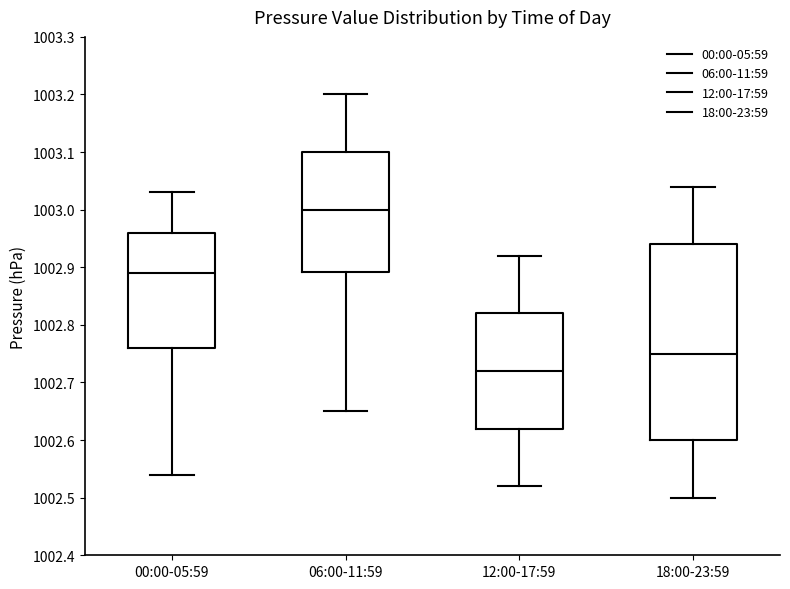

Which box's median line is the highest?

06:00-11:59